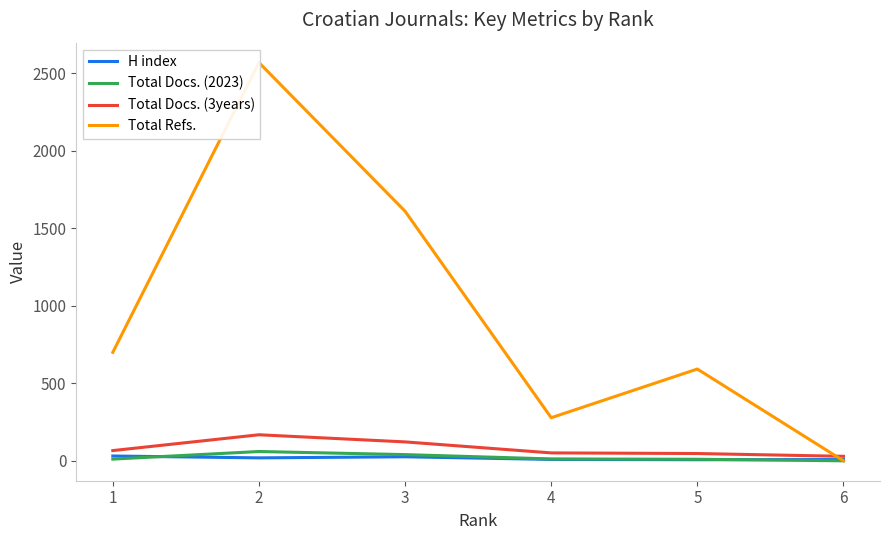

In Total Docs. (2023), how many points are higher than both neighbors (excluding endpoints)?

1